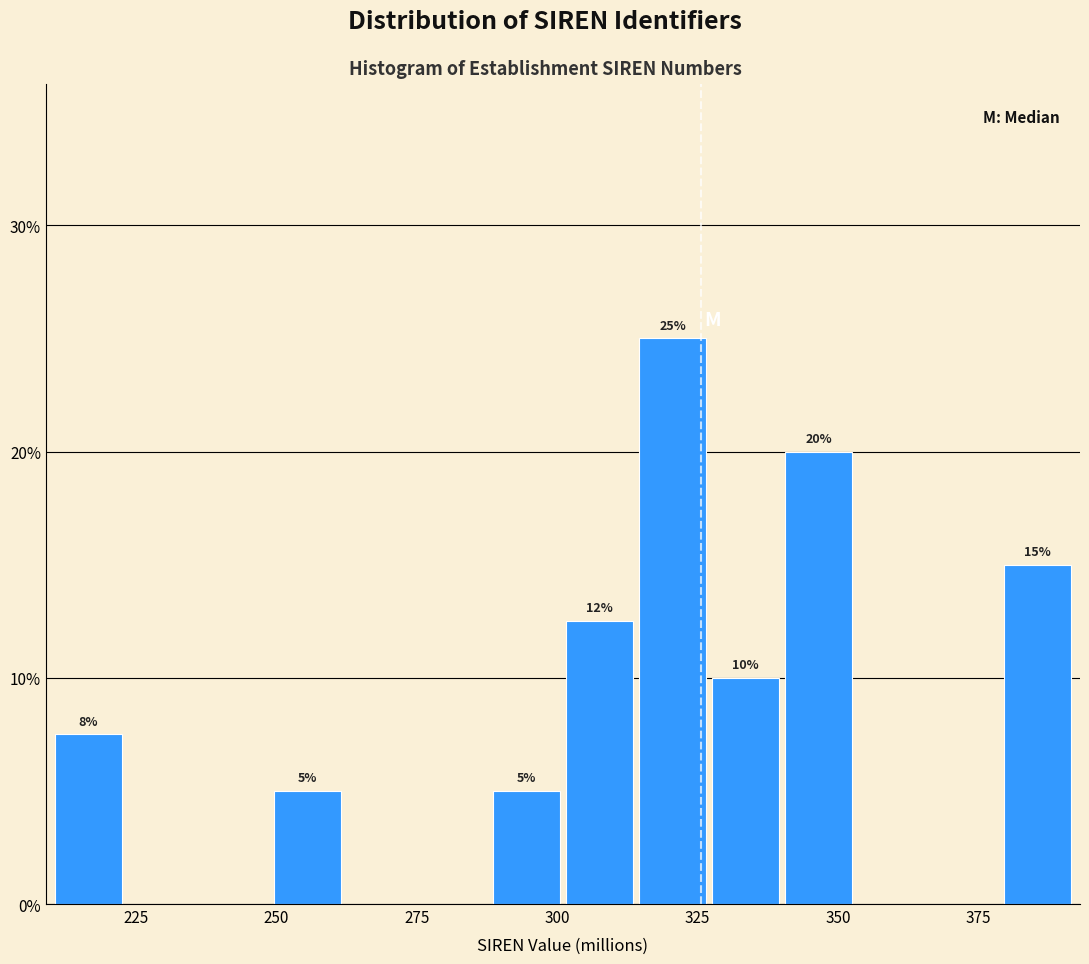

Read against the x-axis, roughly where is the centre of the tallest bar?

320